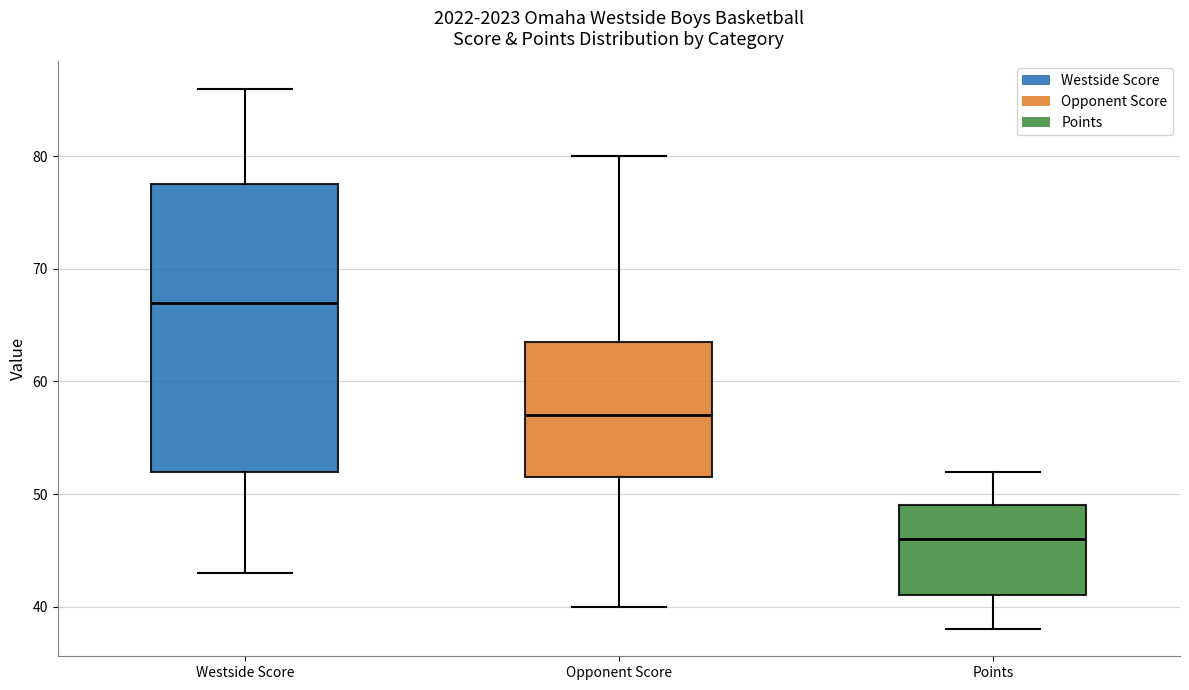

Which box has the lowest median line?

Points